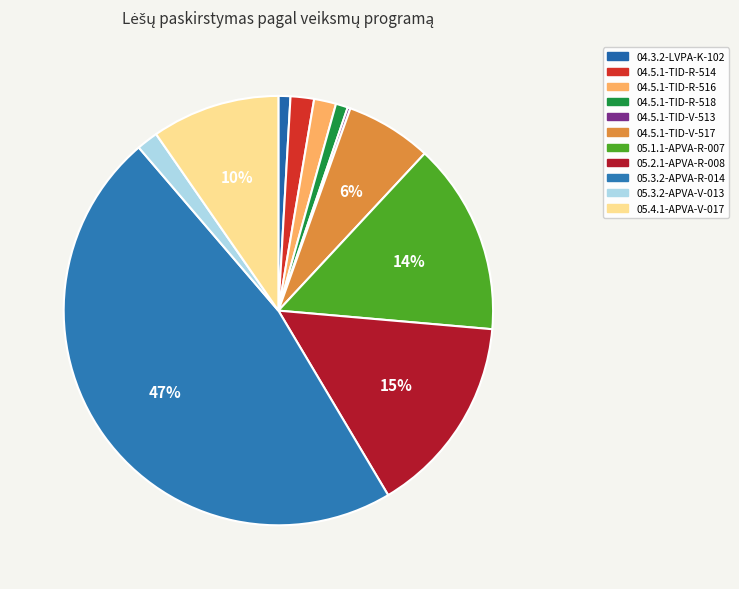

How many segments does this pie chart have?

11